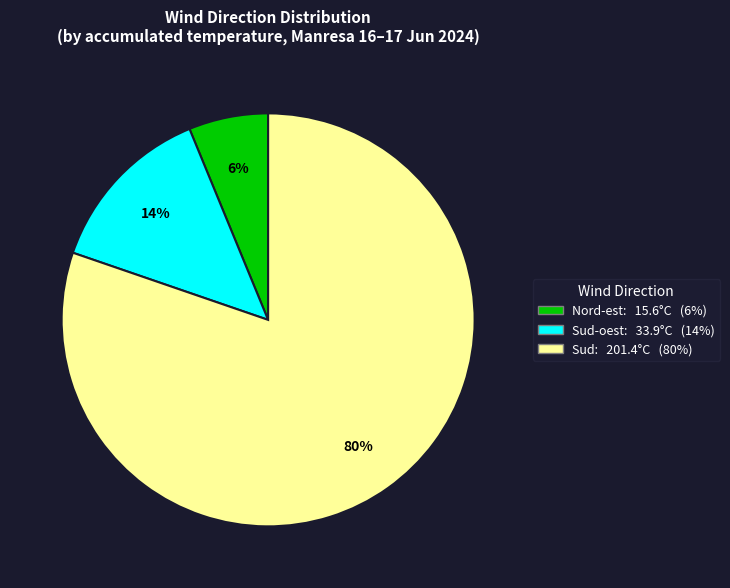

To the nearest percent, what is the difference between the largest and smallest slice percentages?

74%